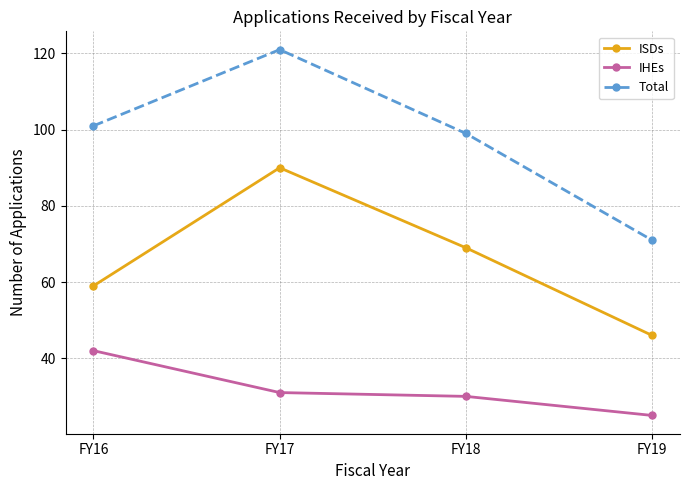

Rank the series at FY18 from highest to lowest value.

Total, ISDs, IHEs